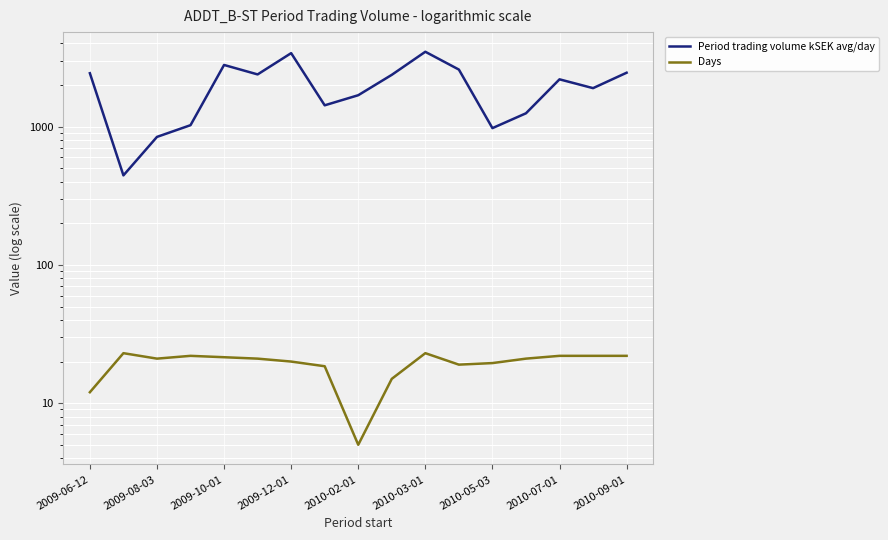

Which series has the widest spread of values?

Period trading volume kSEK avg/day